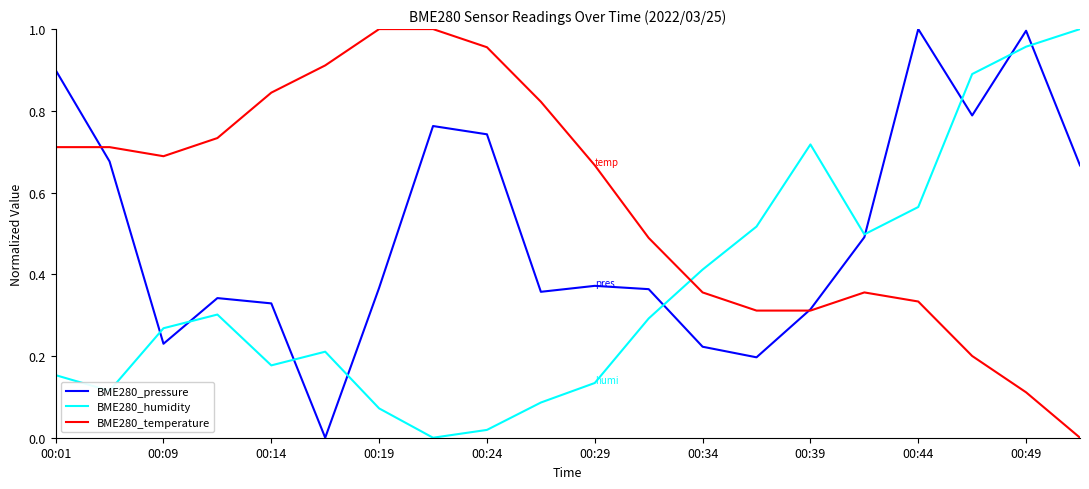

Which series has the largest total across all categories?

BME280_temperature